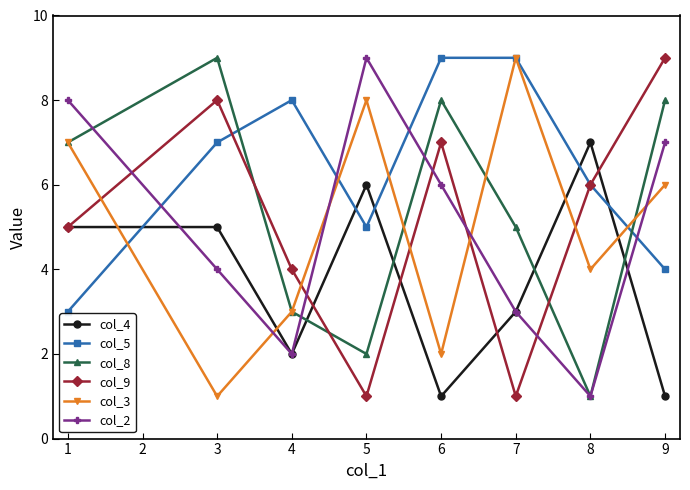

Which series ends up on top after the final intersection of col_5 and col_4?

col_5